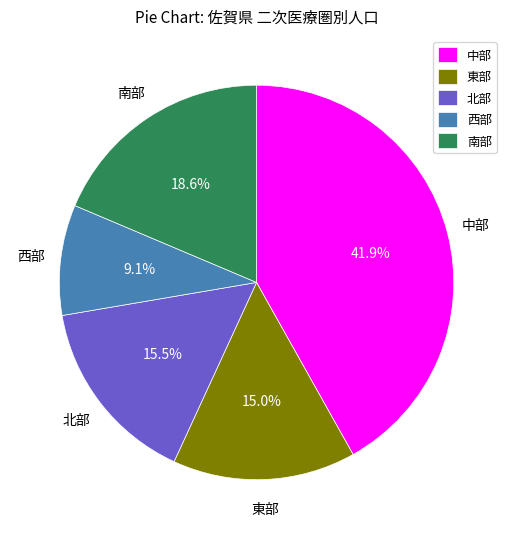

Which category has the smallest portion of the pie?

西部